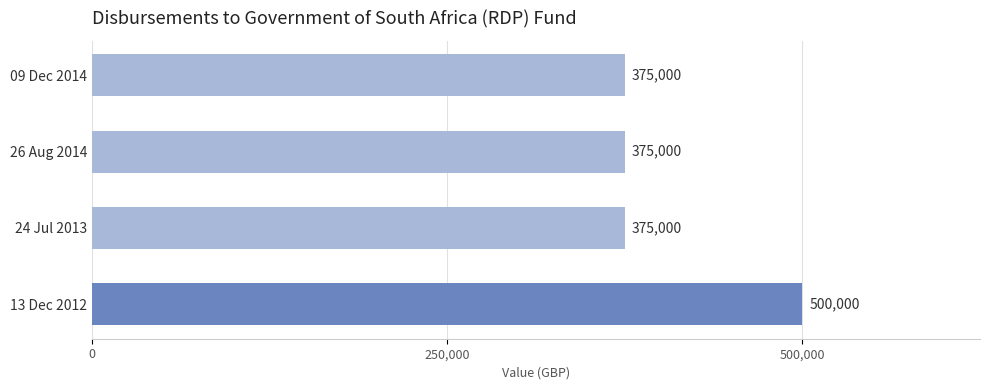

What is the sum of all values?

1625000